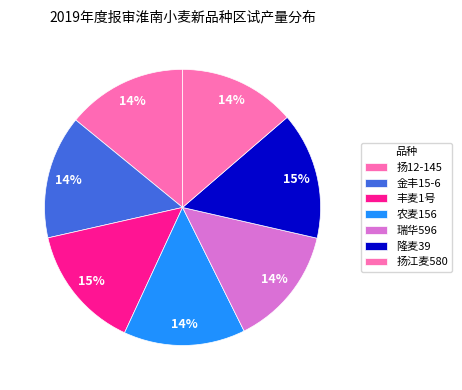

Count the number of slices in the pie.

7